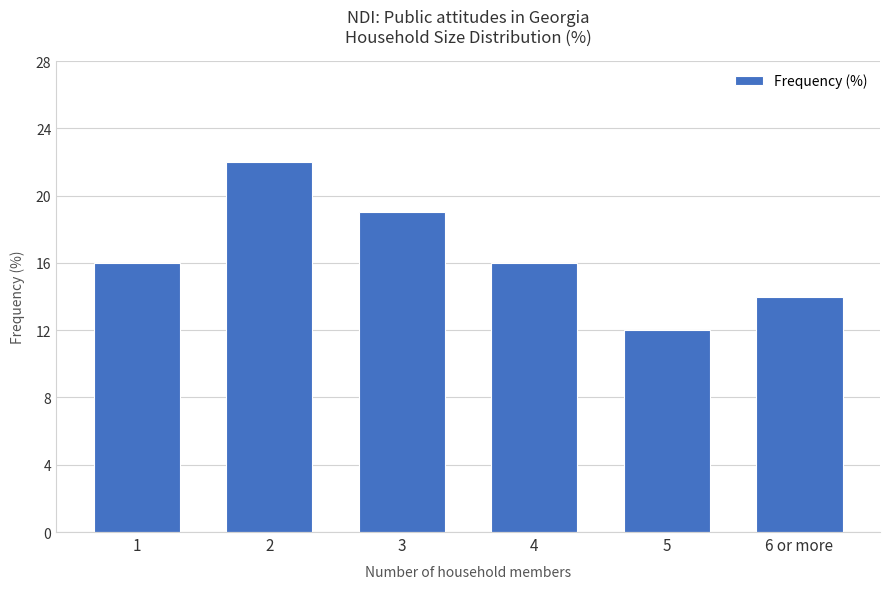

What is the sum of all values?

99